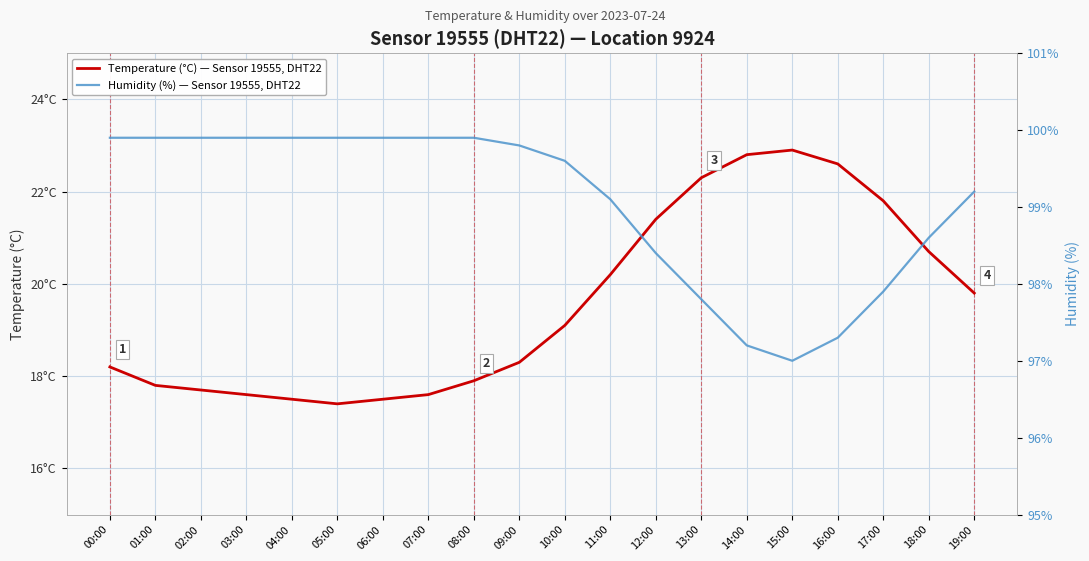

Reading right to left, list all the values displayed in this chart.

Temperature (°C) — Sensor 19555, DHT22: 19.8	20.7	21.8	22.6	22.9	22.8	22.3	21.4	20.2	19.1	18.3	17.9	17.6	17.5	17.4	17.5	17.6	17.7	17.8	18.2
Humidity (%) — Sensor 19555, DHT22: 99.2	98.6	97.9	97.3	97.0	97.2	97.8	98.4	99.1	99.6	99.8	99.9	99.9	99.9	99.9	99.9	99.9	99.9	99.9	99.9